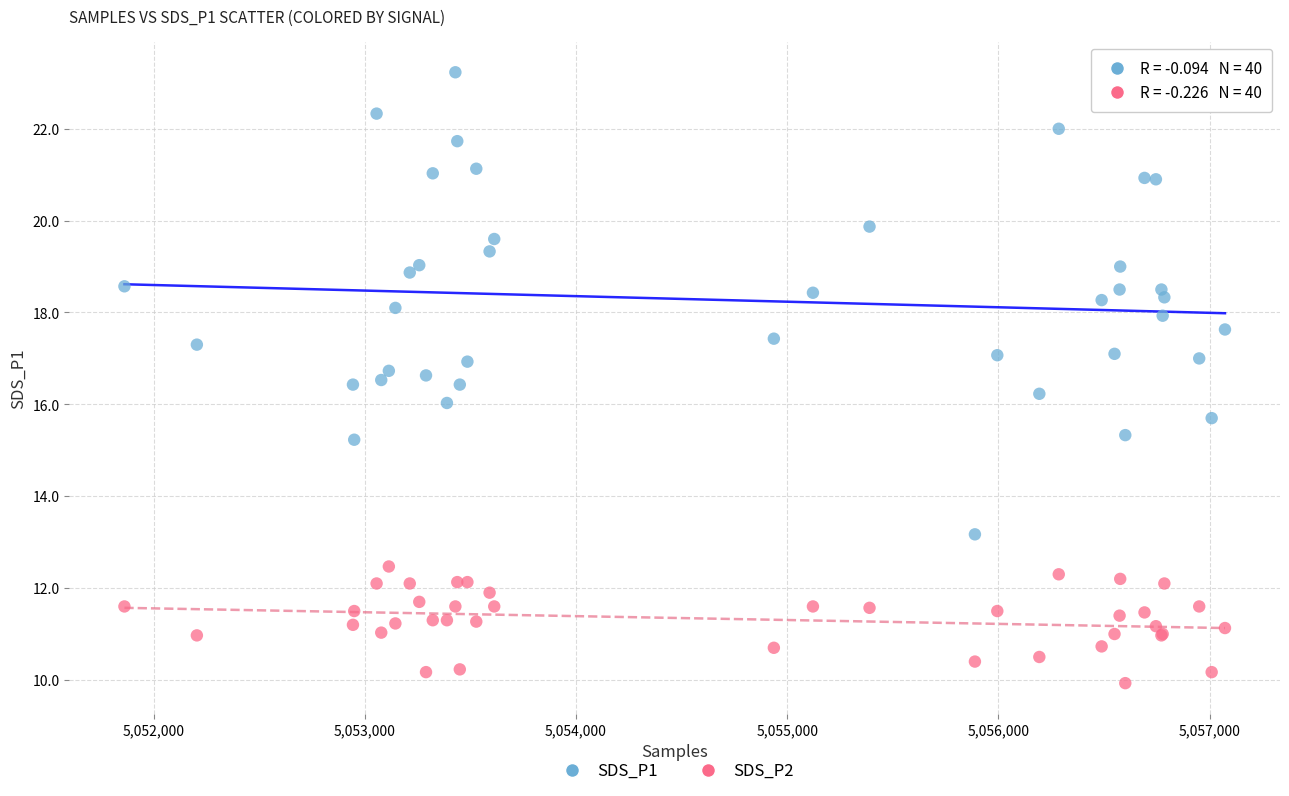

What is the X range (max minus min) for the scatter plot?

5211.0